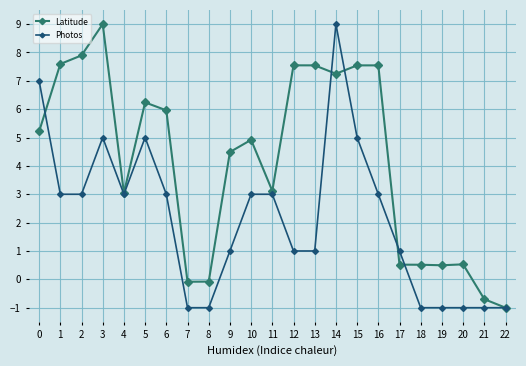

How many values in the Latitude series exceed 4?

13